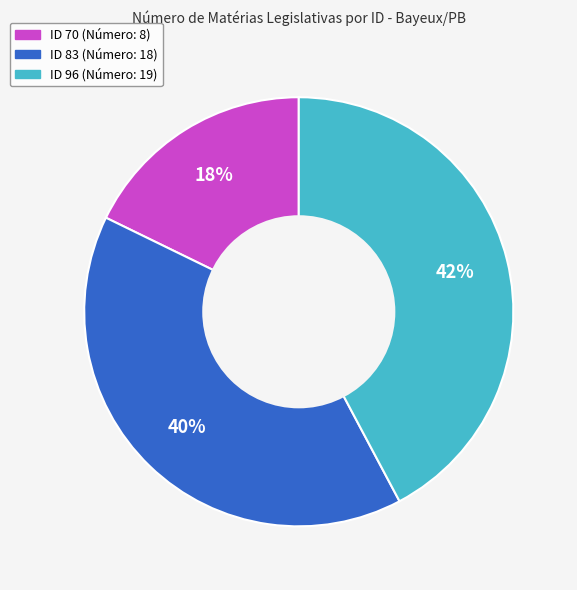

To the nearest percent, what is the average slice percentage?

33%